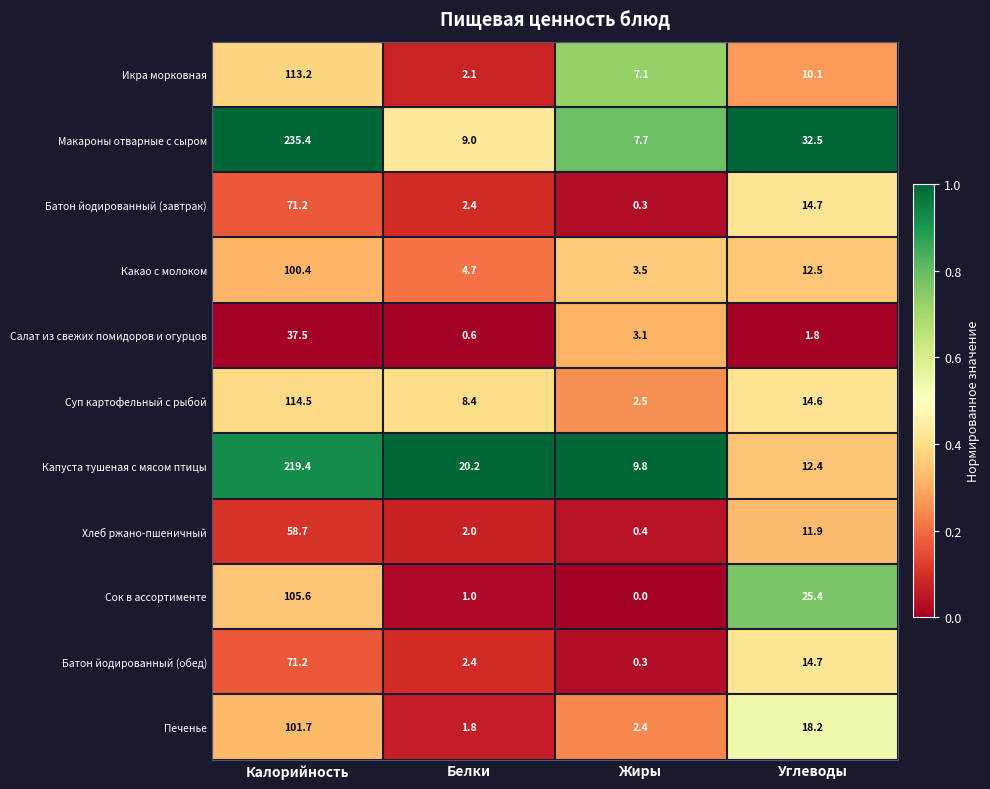

Where is Какао с молоком nearest to the value 51?

Углеводы